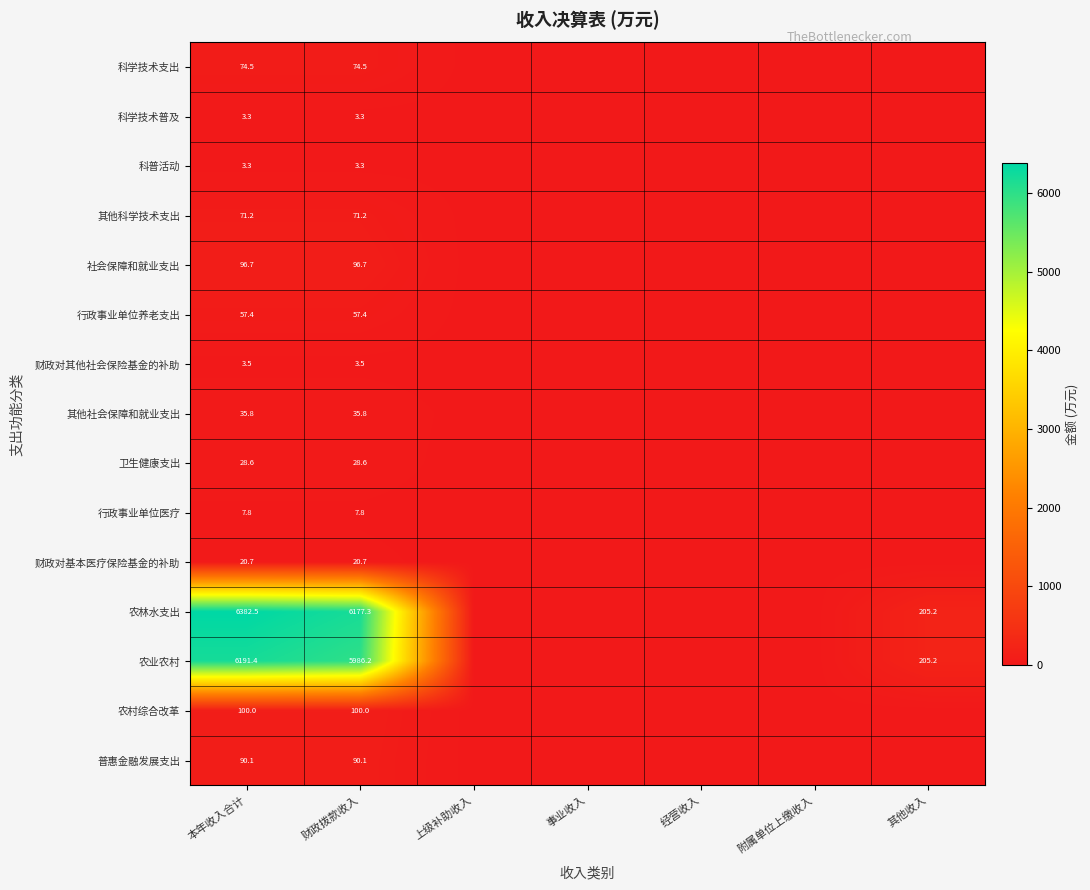

The 农村综合改革 series shows -61.8 at 其他收入. True or false?

False